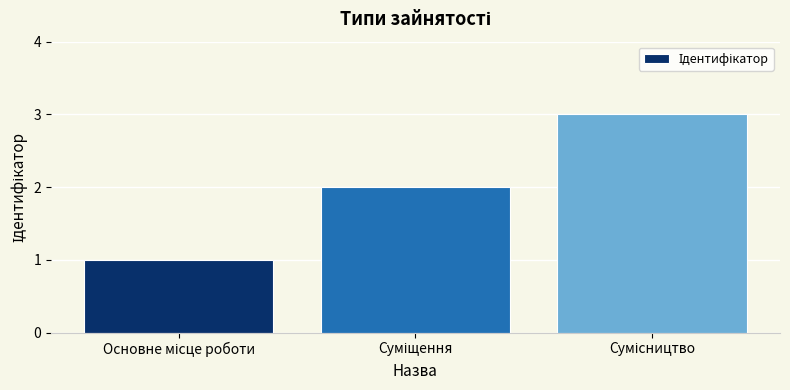

Are the bars horizontal?

No